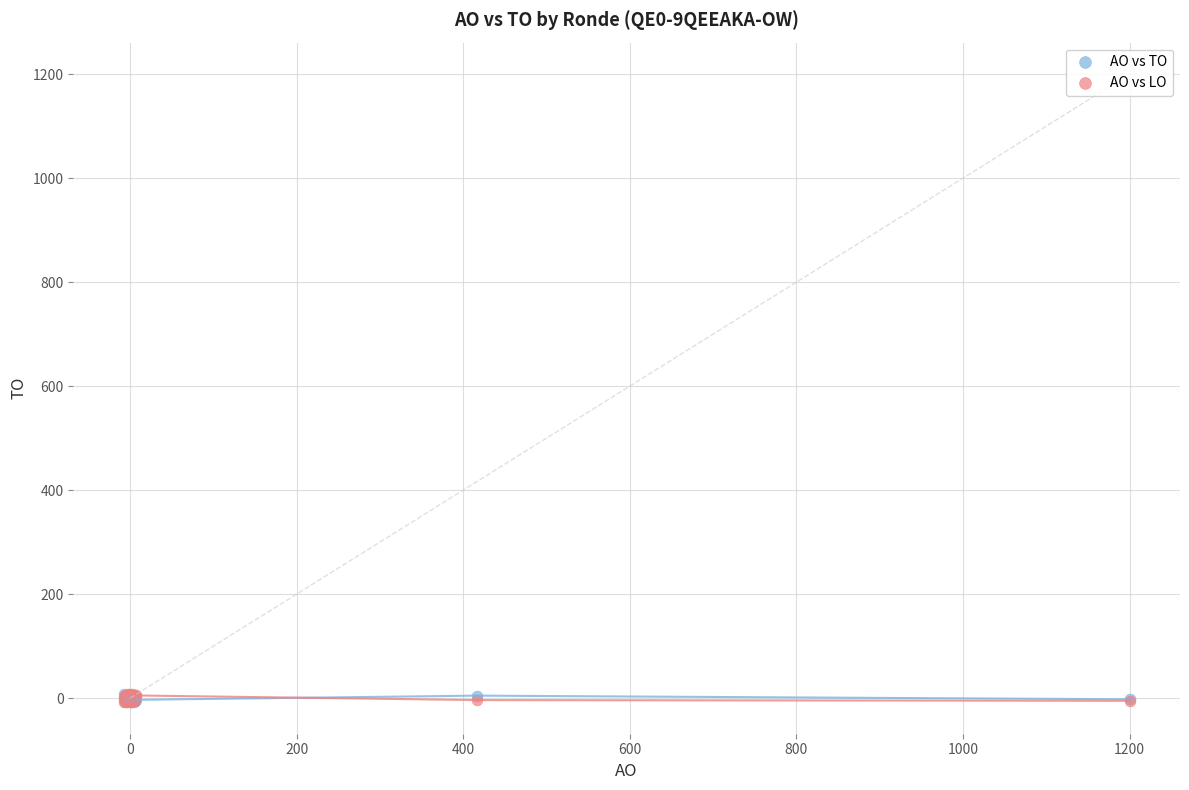

What are all the series names shown in the legend?

AO vs TO, AO vs LO